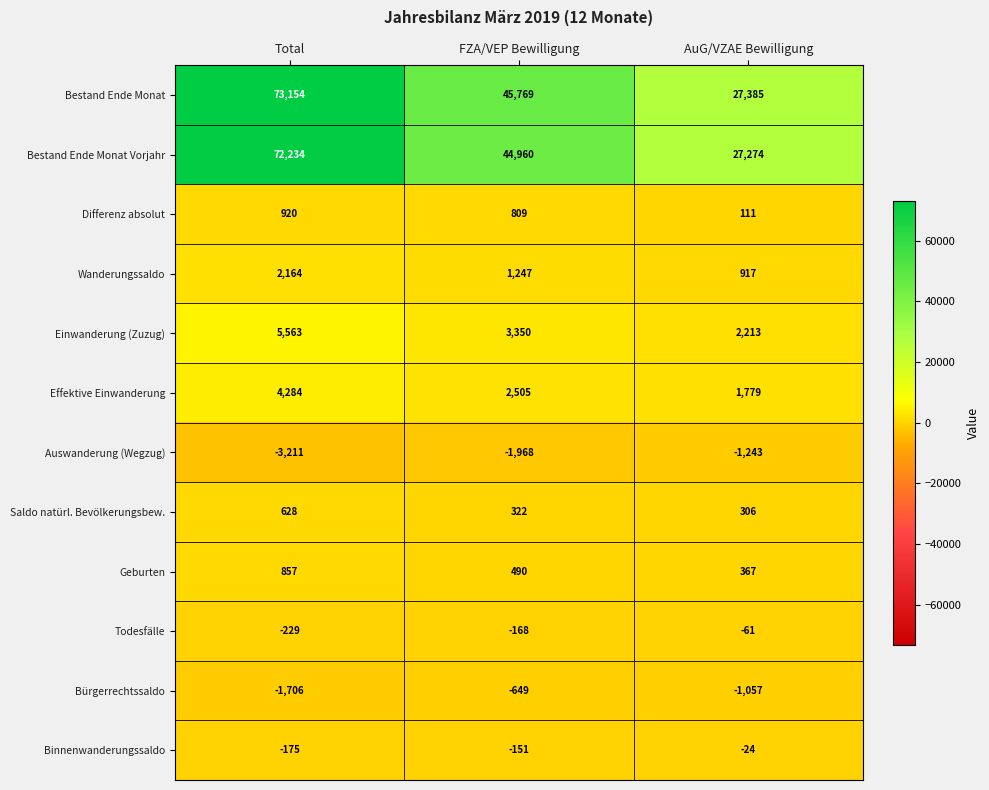

Is it true that Geburten equals 367 at AuG/VZAE Bewilligung?

True